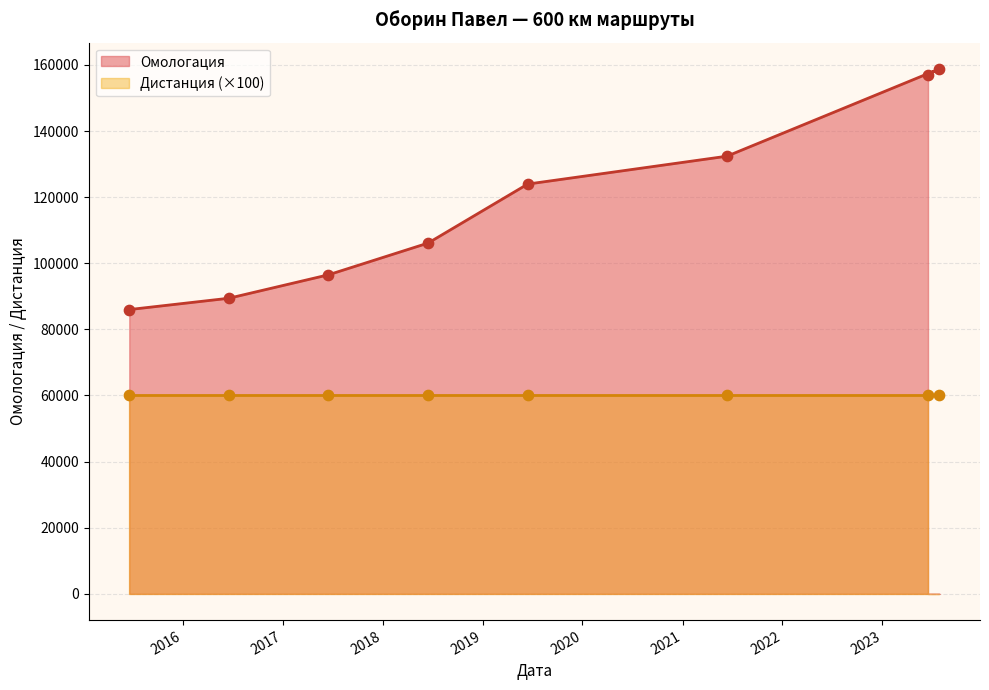

Approximately how many times larger is the value at 17.06.2017 compared to 29.07.2023?

0.6